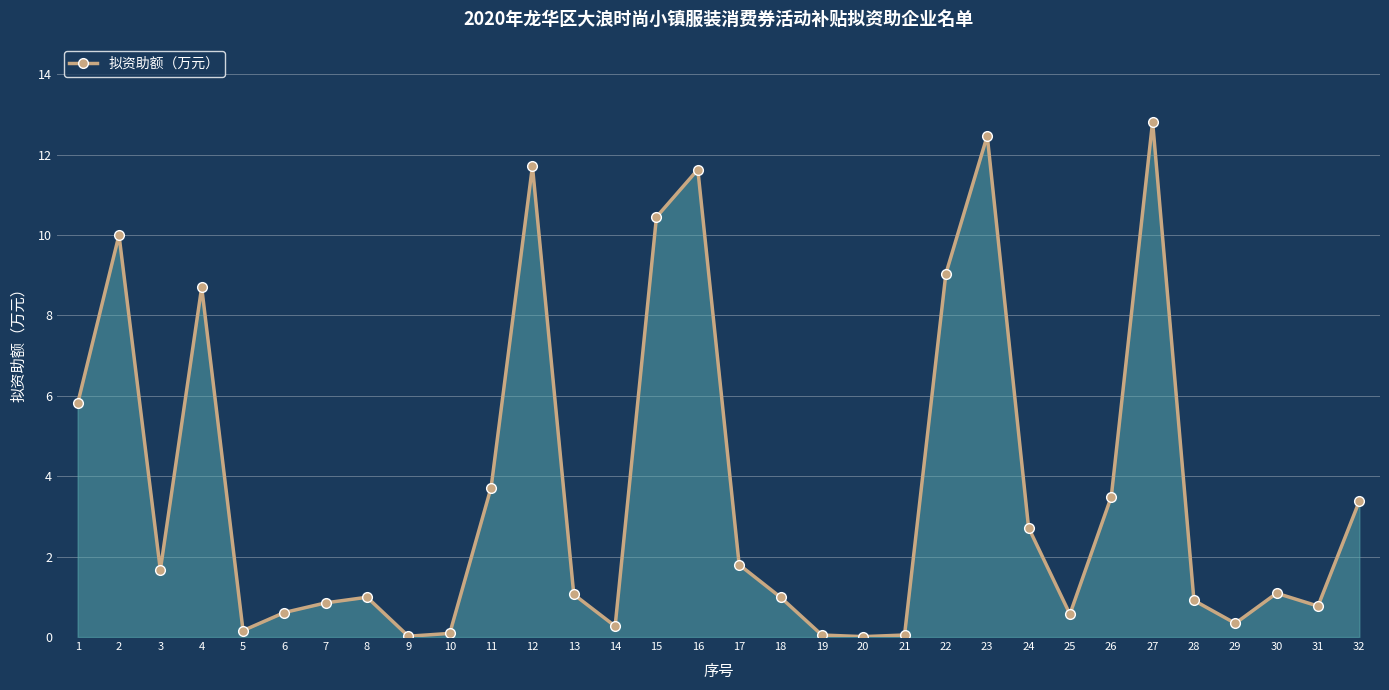

Between 9 and 3, which is larger?

3